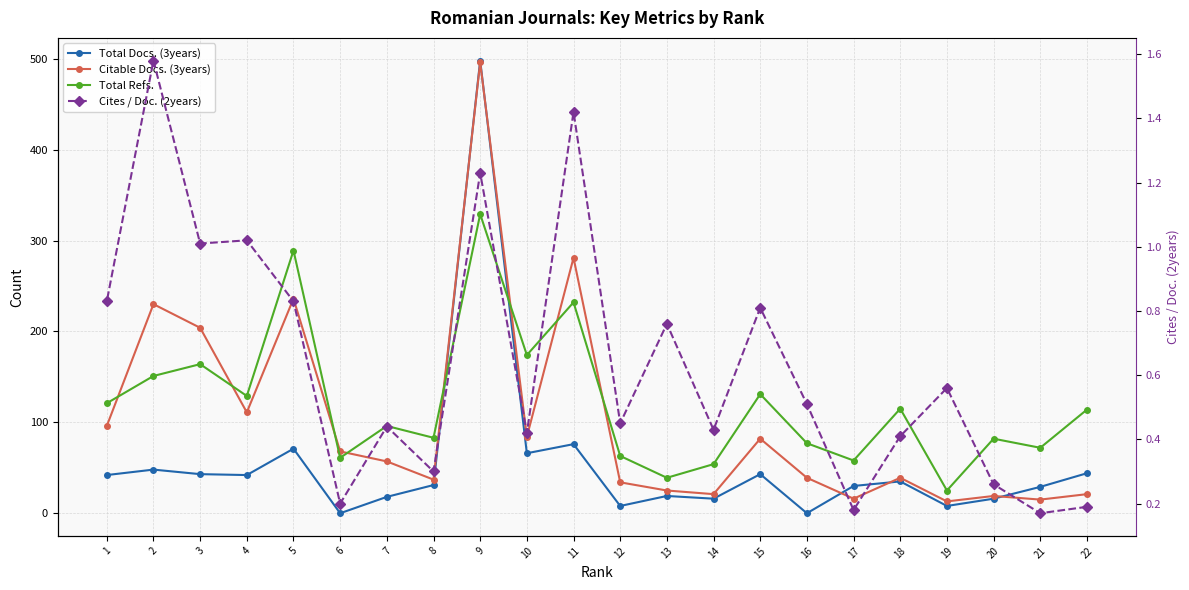

List the series in order of their overall mean, highest first.

Total Refs., Citable Docs. (3years), Total Docs. (3years), Cites / Doc. (2years)